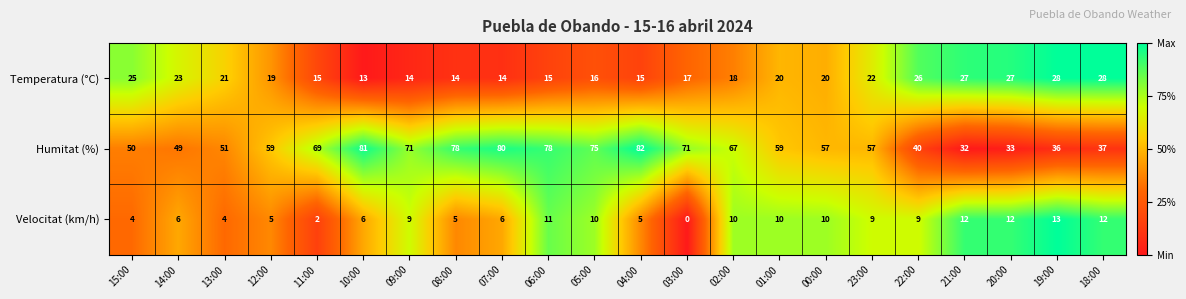

Rank the series by their maximum value, from lowest to highest.

Velocitat (km/h), Temperatura (°C), Humitat (%)